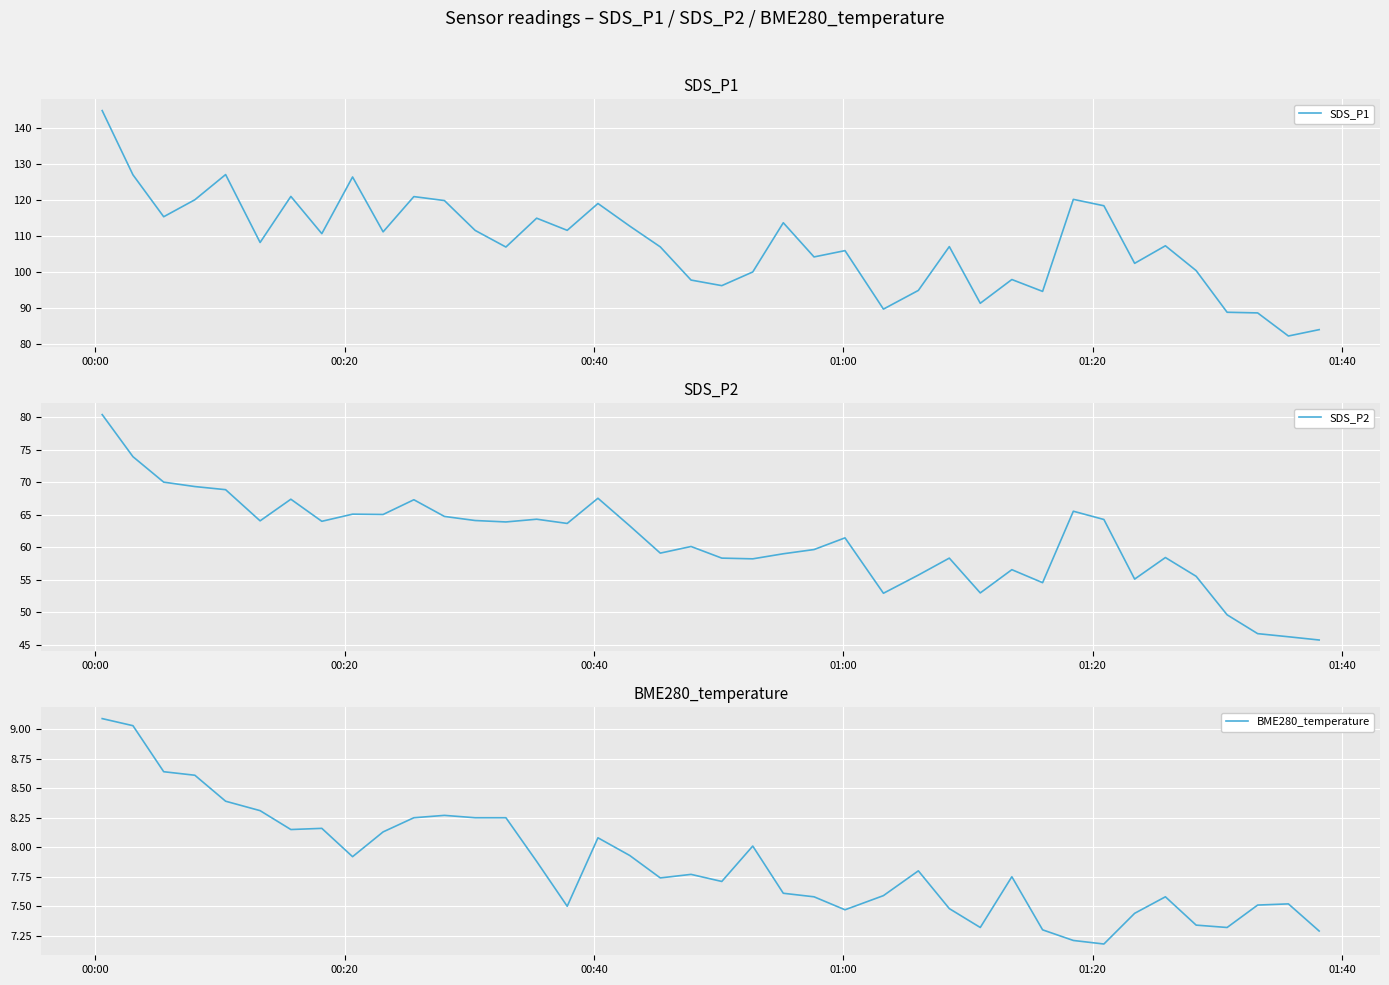

How many values in the SDS_P2 series are below 63?

20